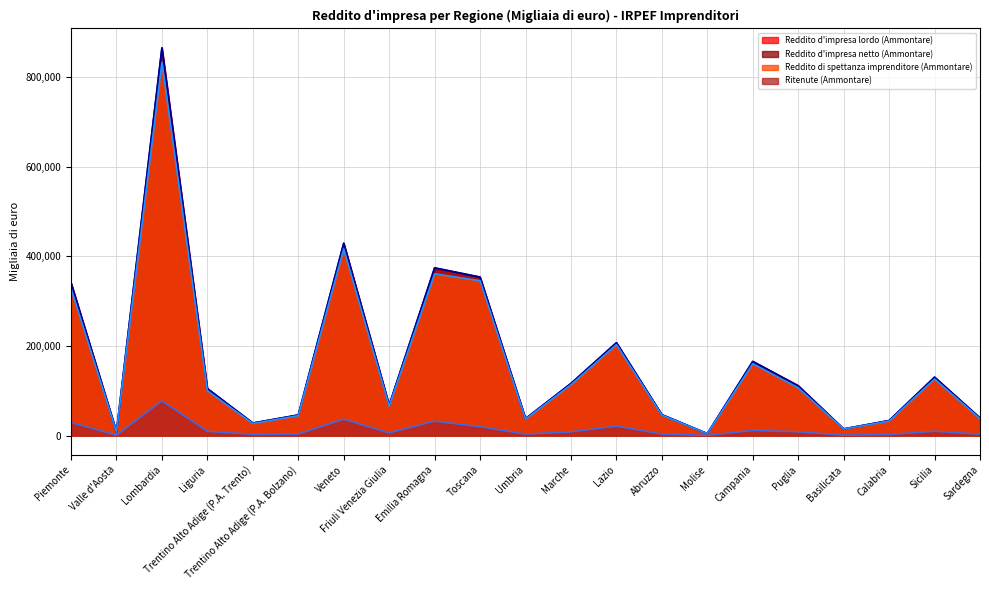

Does the chart display data point markers on the line(s)?

No